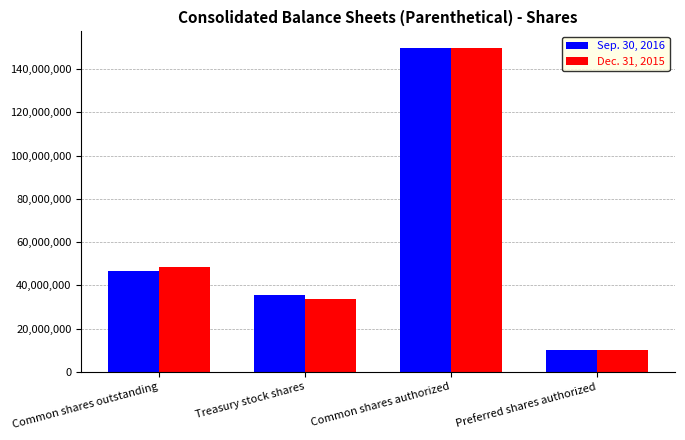

Which series changed the most between Common shares outstanding and Common shares authorized?

Sep. 30, 2016